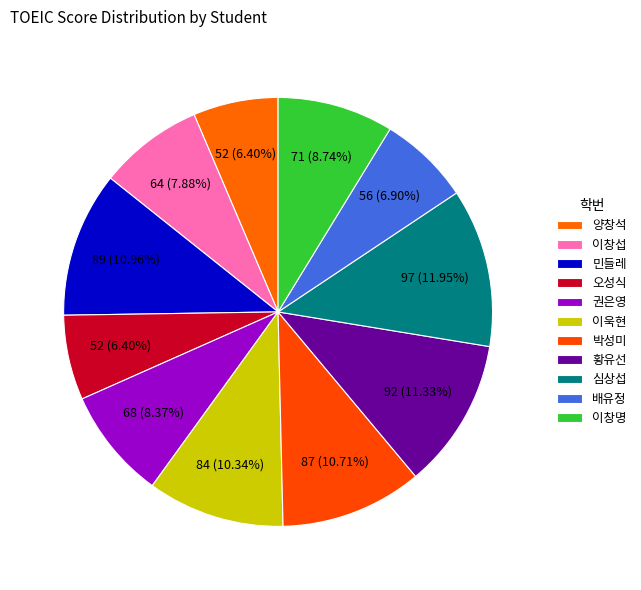

Count the number of slices in the pie.

11